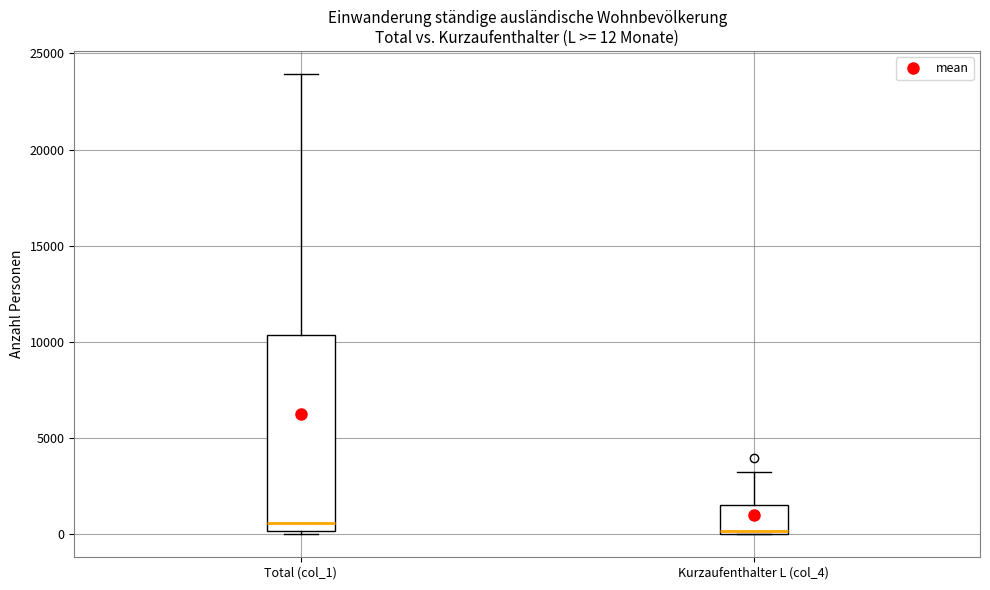

Comparing the boxes themselves (not the whiskers), which one is the tallest?

Total (col_1)